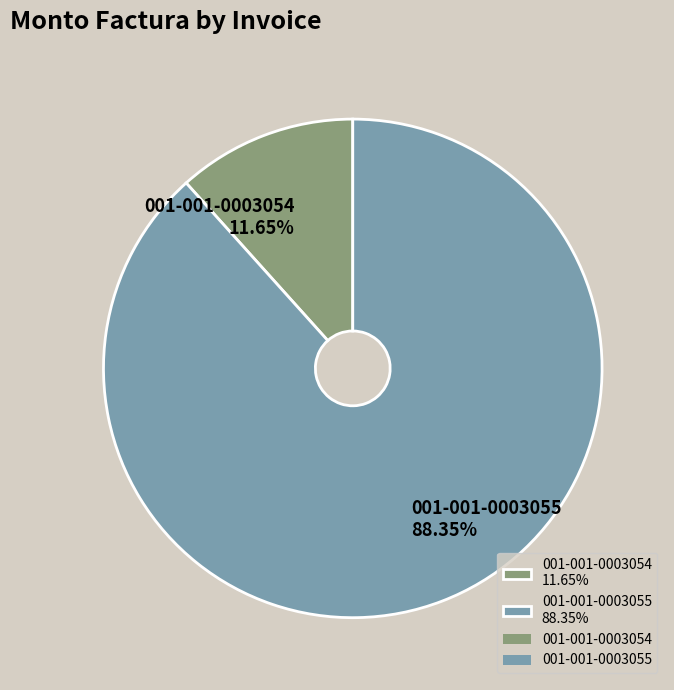

Approximately how many times larger is the value at 001-001-0003055 compared to 001-001-0003054?

7.6